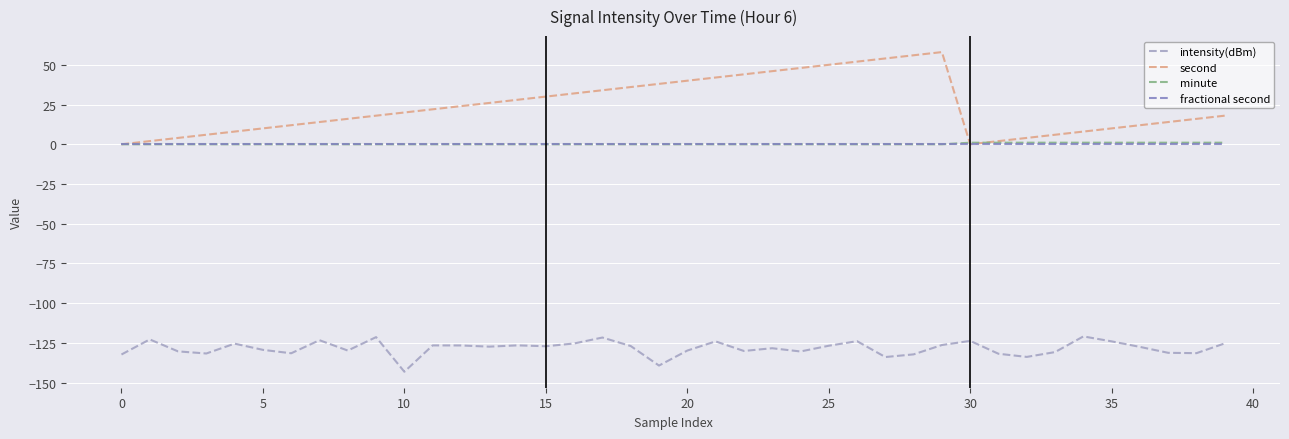

Which series has the largest total across all categories?

second